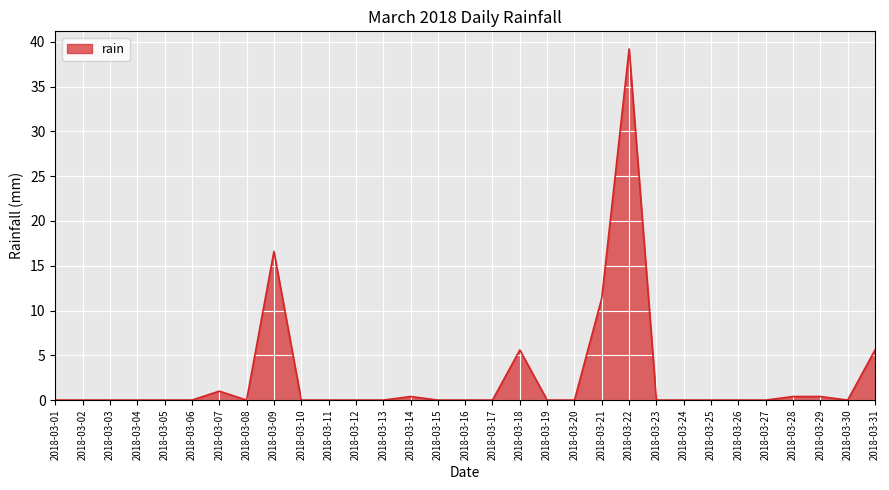

Between 2018-03-09 and 2018-03-02, which is larger?

2018-03-09